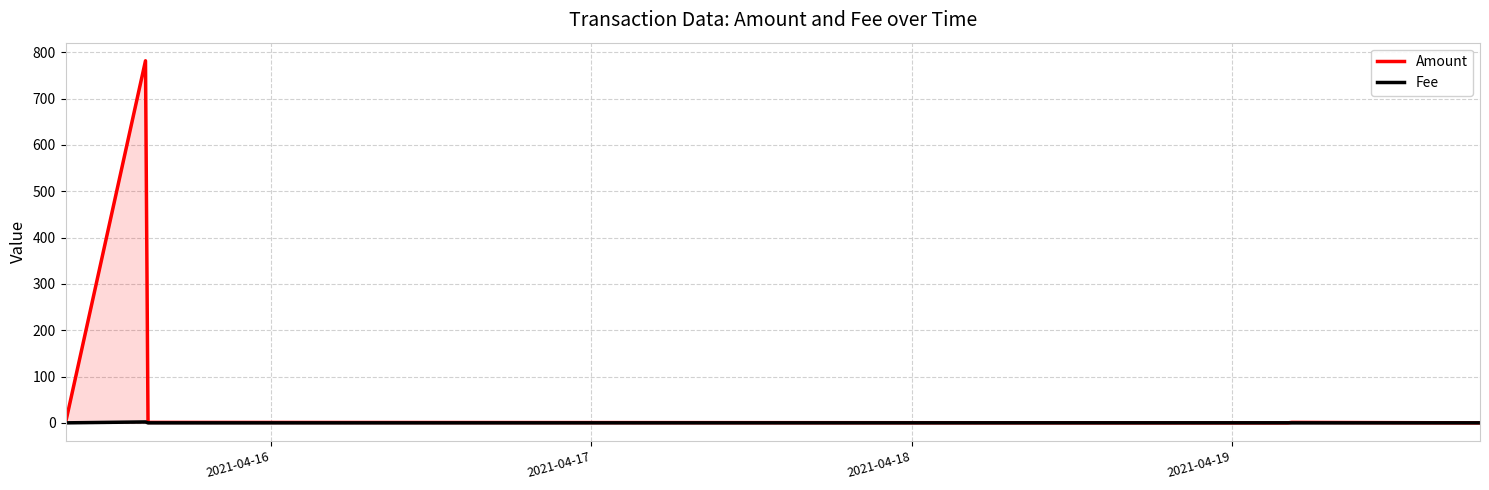

Which series has the largest range (max minus min)?

Amount